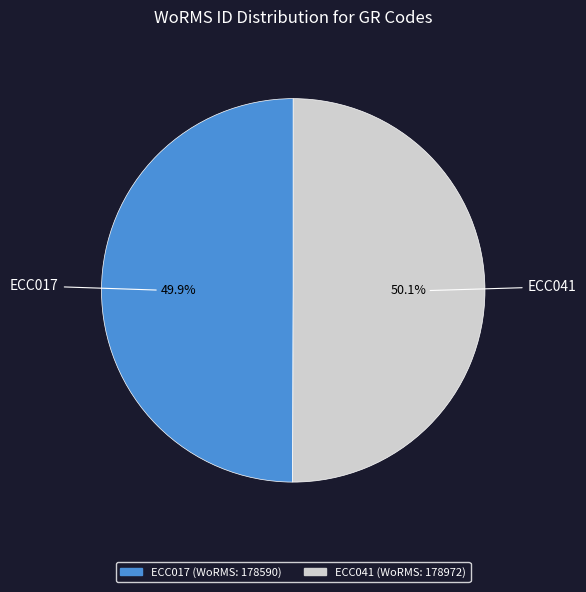

Is there a majority slice in this chart?

Yes